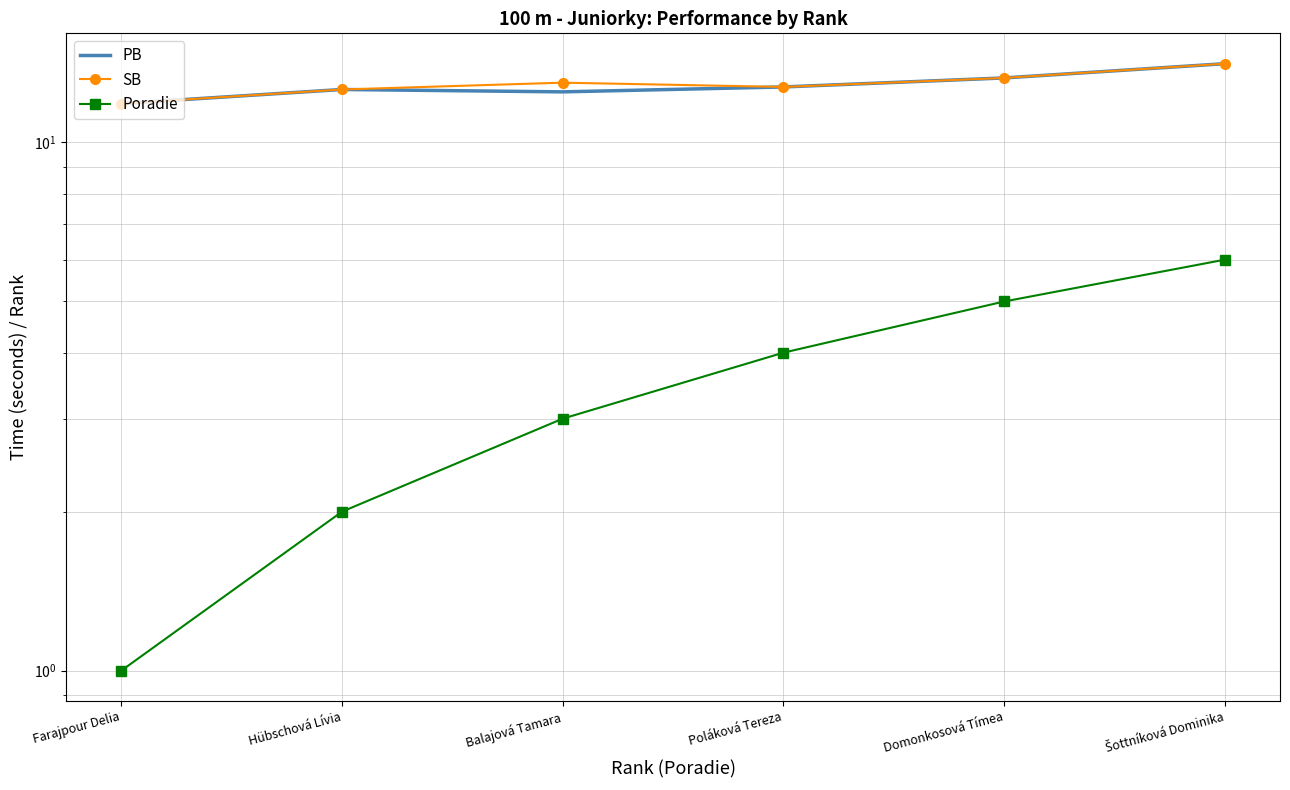

What is the difference between the second highest and minimum values in the PB series?

1.4